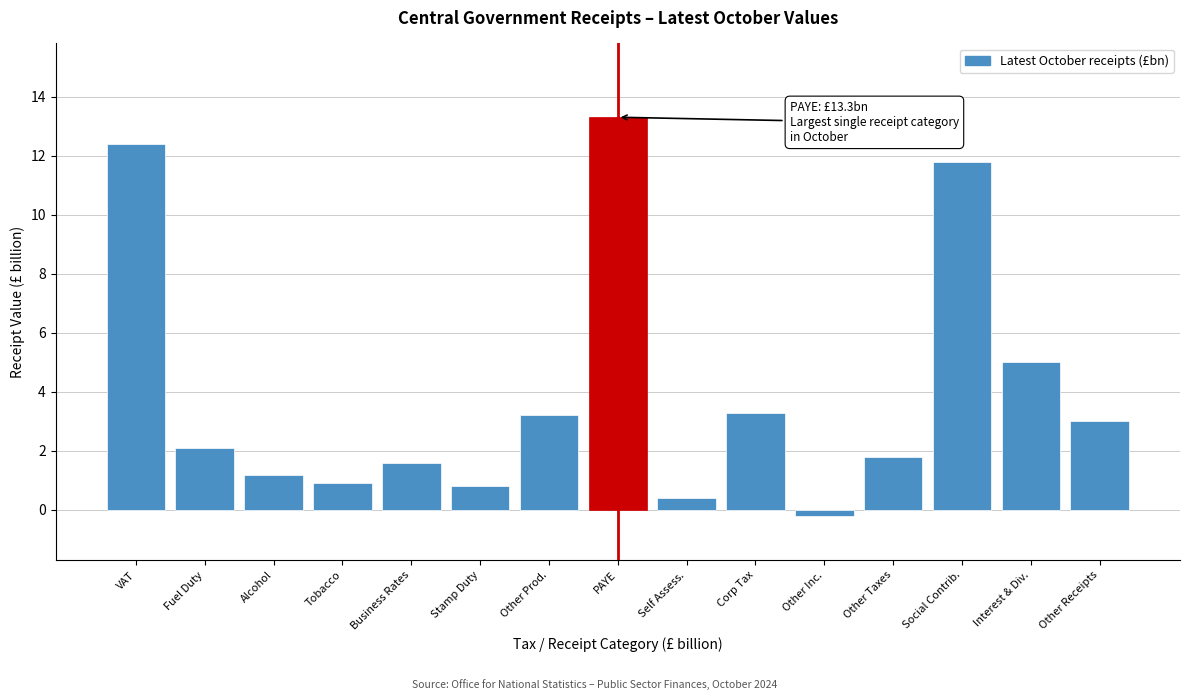

Reading left to right, list all the values displayed in this chart.

12.4	2.1	1.2	0.9	1.6	0.8	3.2	13.3	0.4	3.3	-0.2	1.8	11.8	5.0	3.0